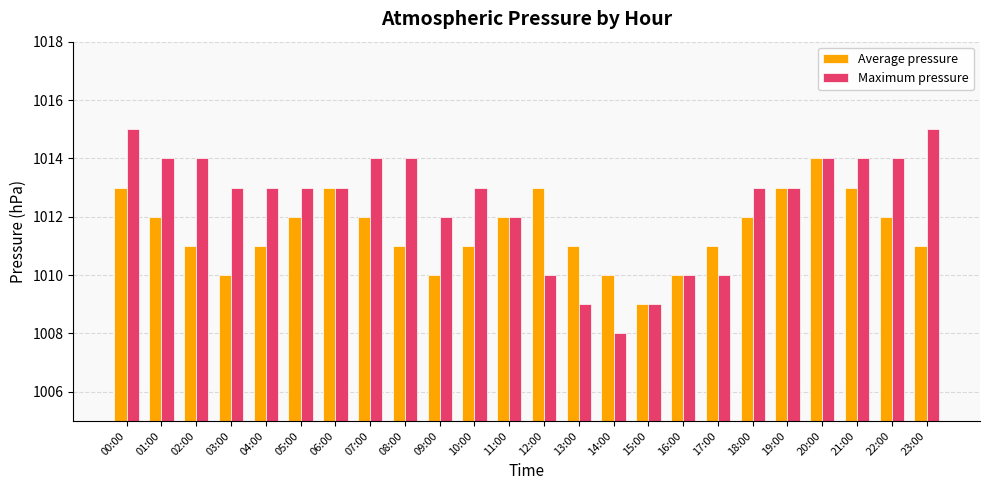

What are all the series names shown in the legend?

Average pressure, Maximum pressure